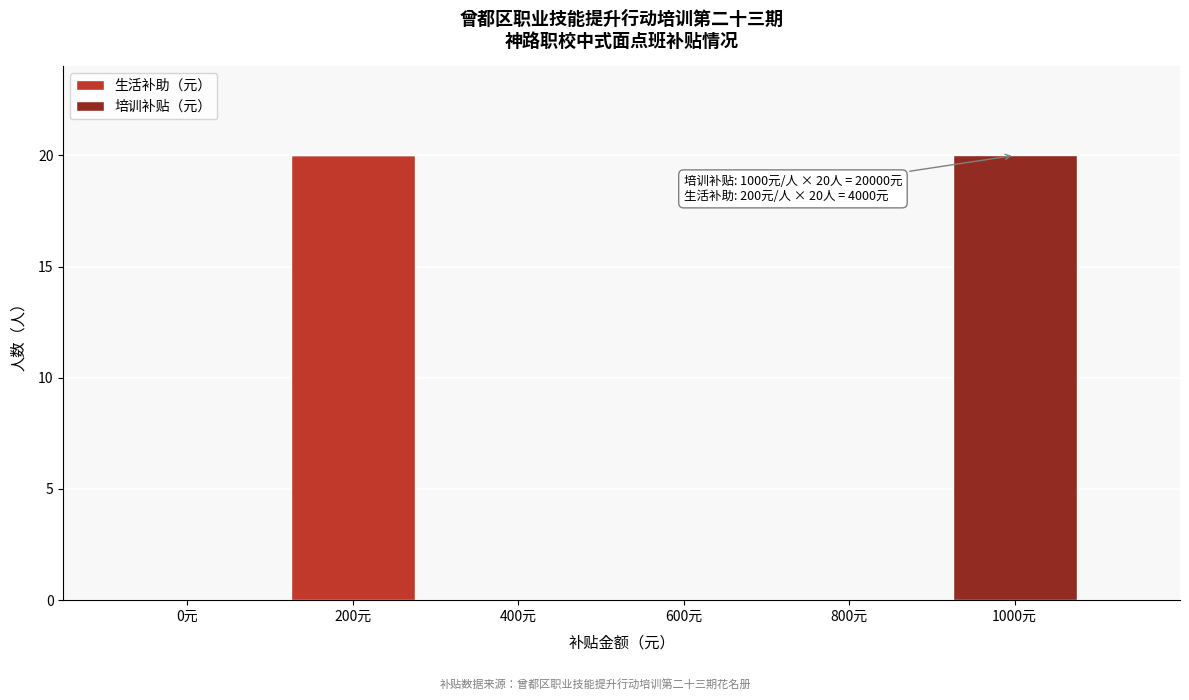

Reading left to right, list the values for the 生活补助（元） series.

0元=0	200元=20	400元=0	600元=0	800元=0	1000元=0